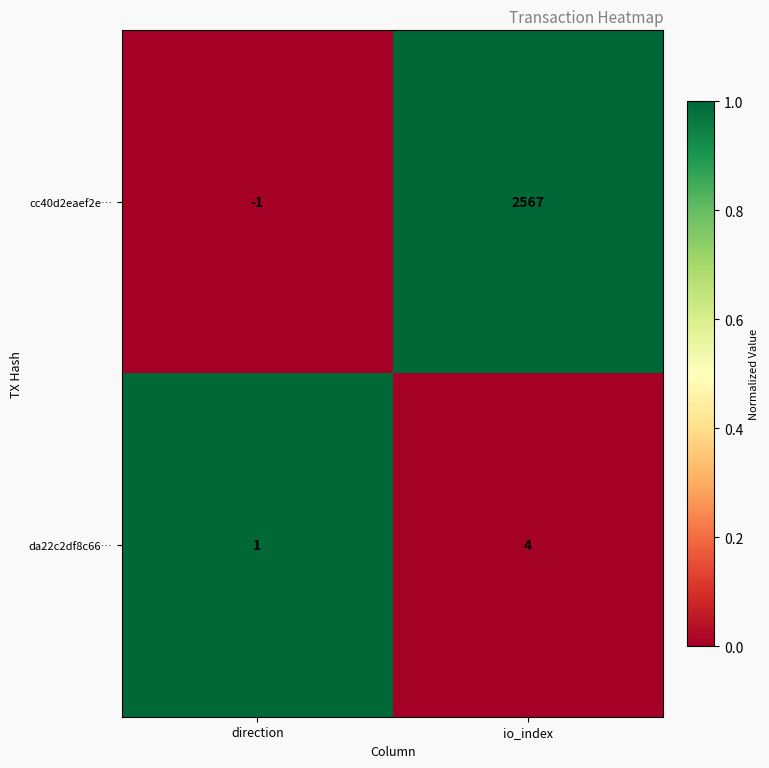

At which category is the sum across all series the highest?

io_index